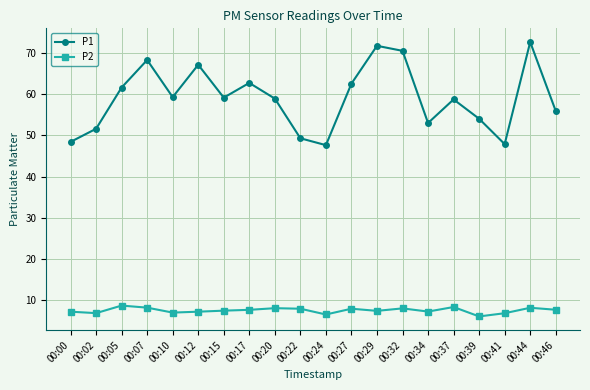

Between 00:29 and 00:34, which series saw the biggest shift?

P1